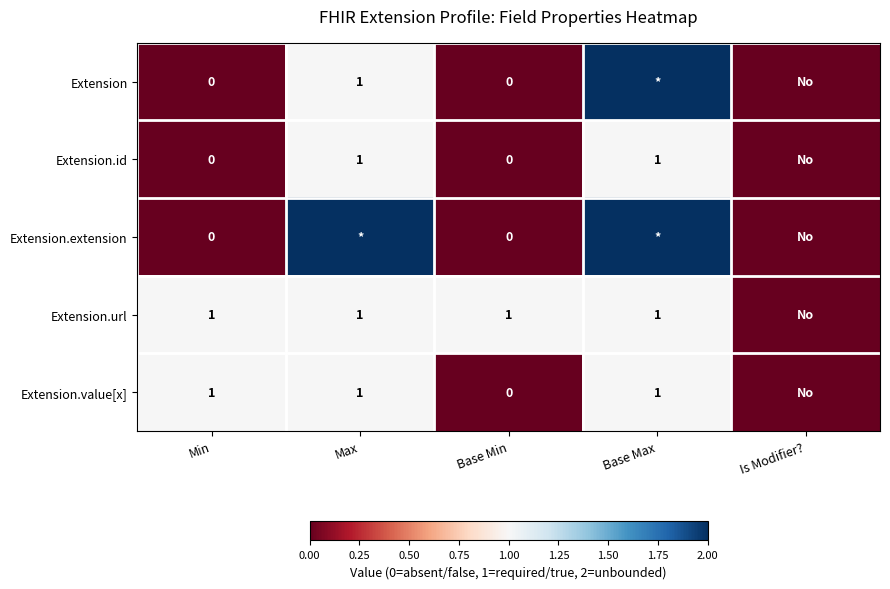

Is it true that Extension.url equals 1 at Base Min?

True